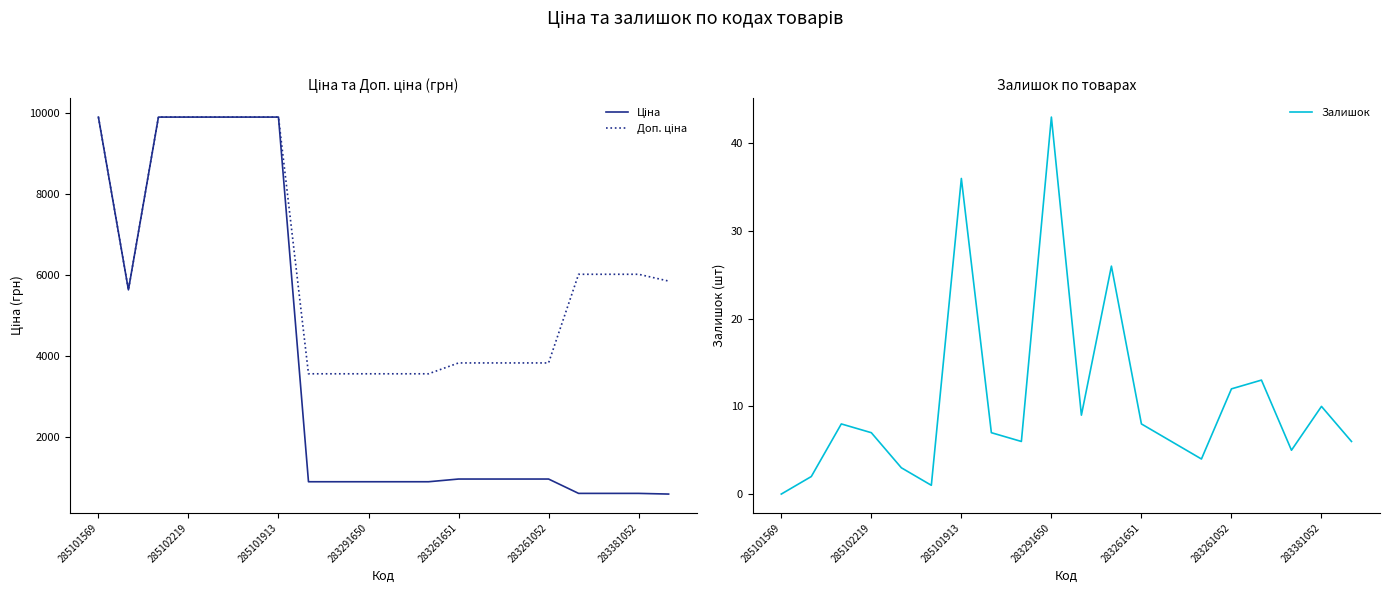

Is it true that Залишок equals 10 at 283291650?

False